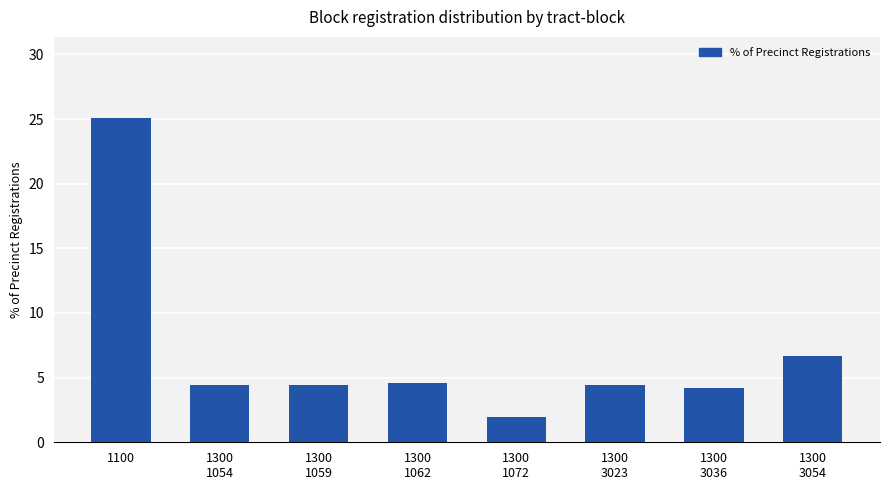

What position from the right is 1300
1072?

4